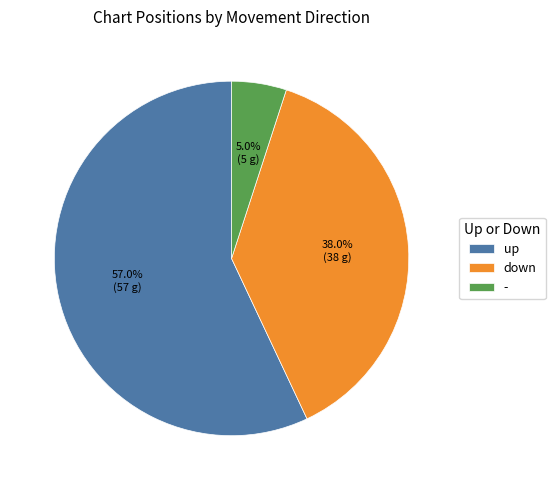

What portion of the pie excludes down?

62.0%